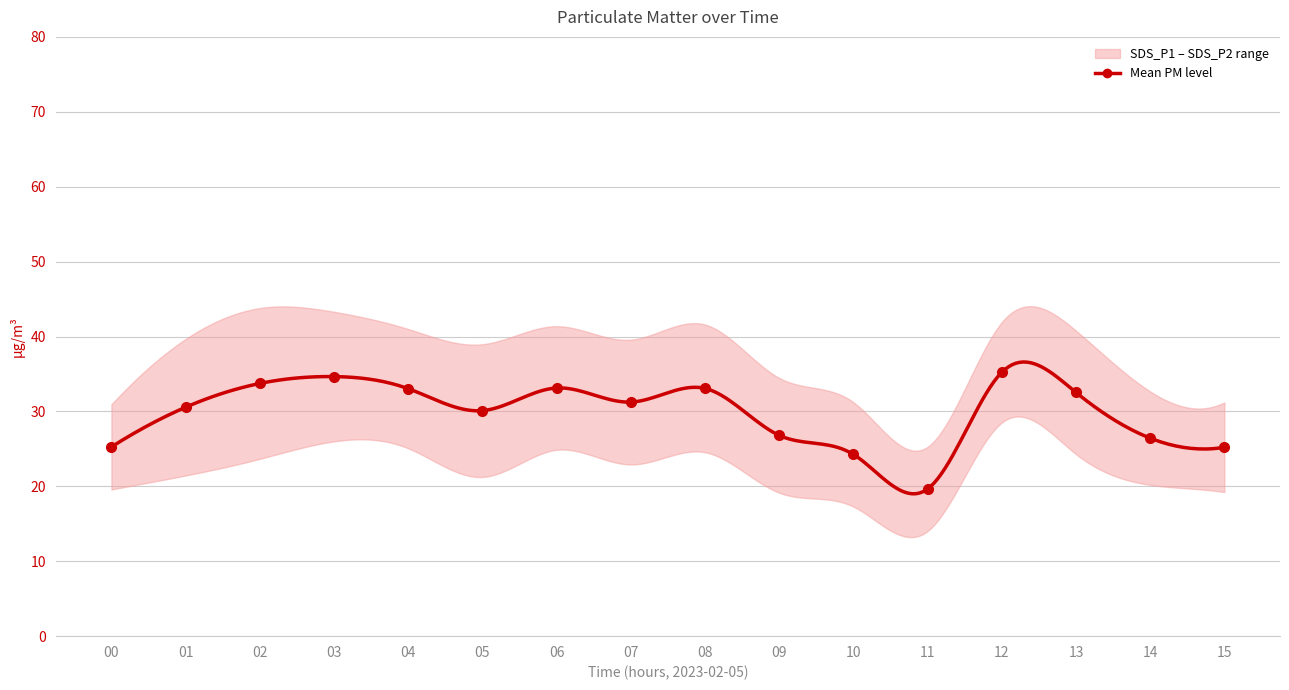

Where is the data nearest to the value 27?

09